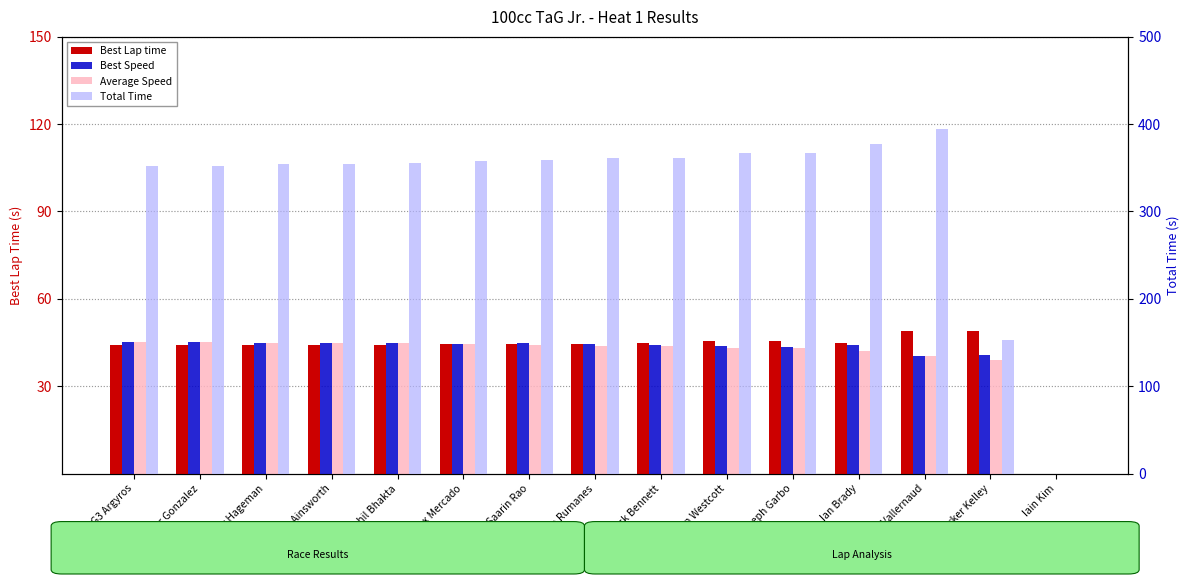

What position from the right is Troy Hageman?

13